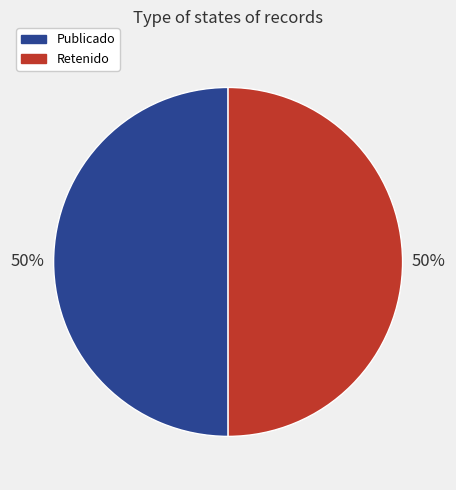

To the nearest percent, what is the combined percentage of Publicado and Retenido?

100%